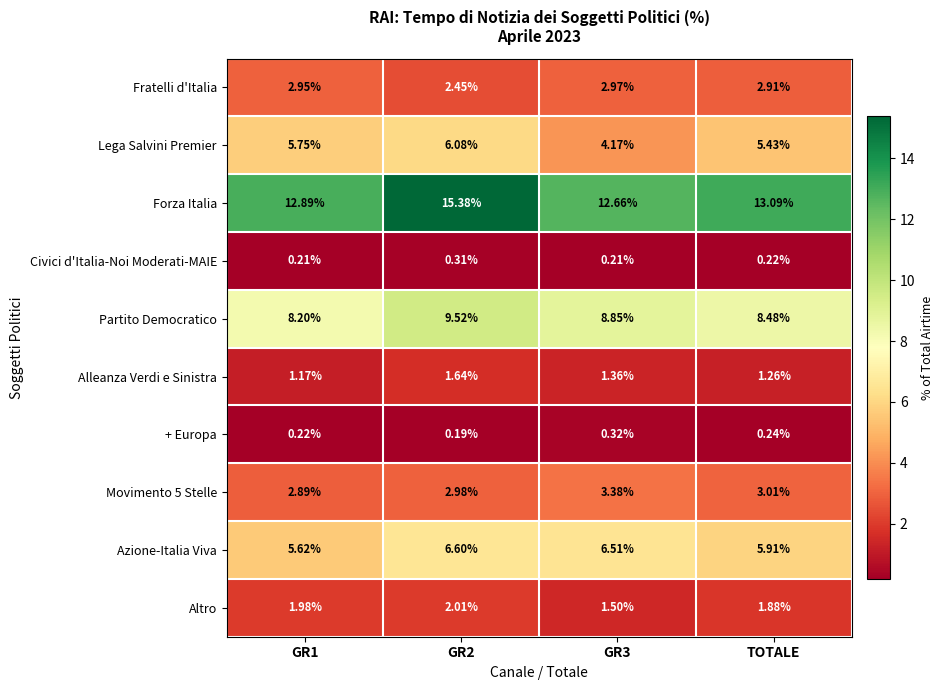

Which series has the largest range (max minus min)?

Forza Italia